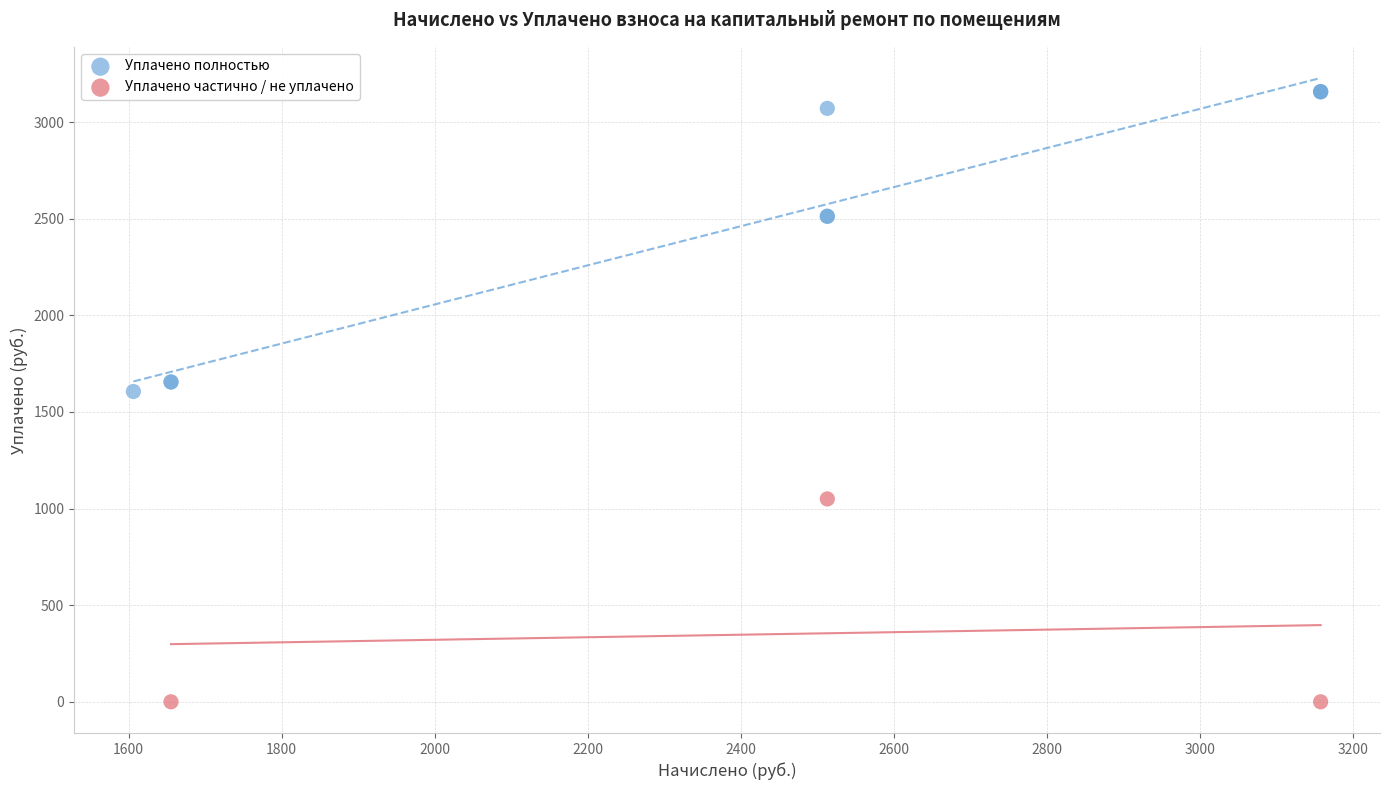

Which series reaches the minimum Y coordinate?

Уплачено частично / не уплачено